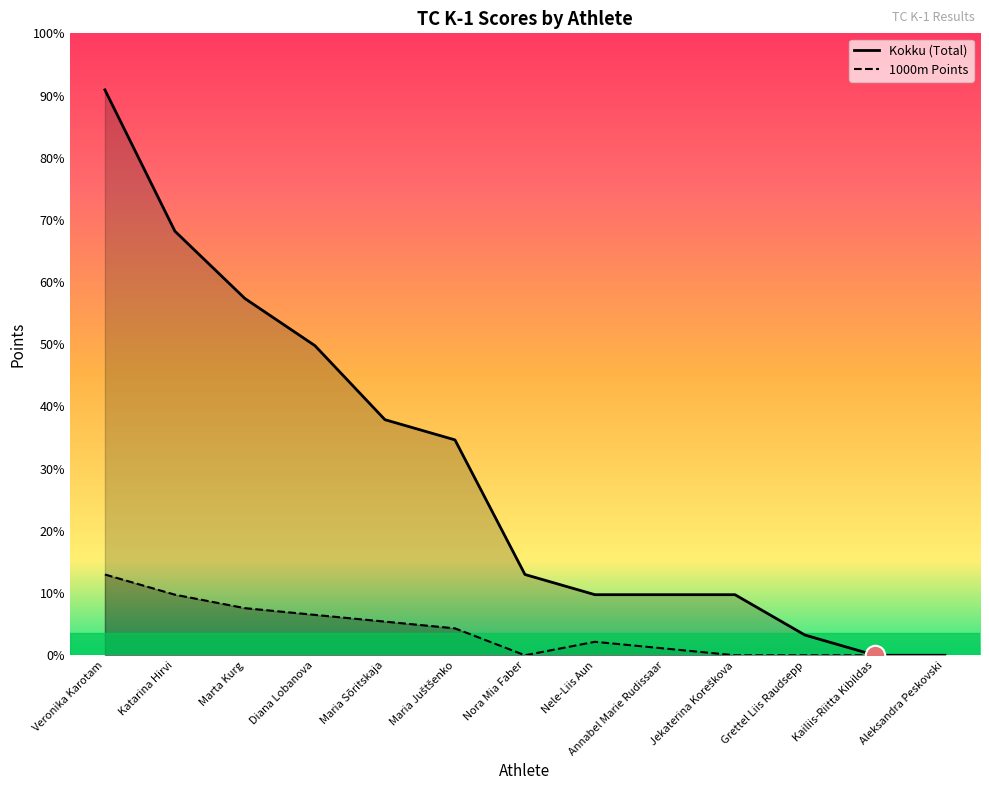

True or false: 1000m Points and Kokku (Total) intersect in this chart.

False